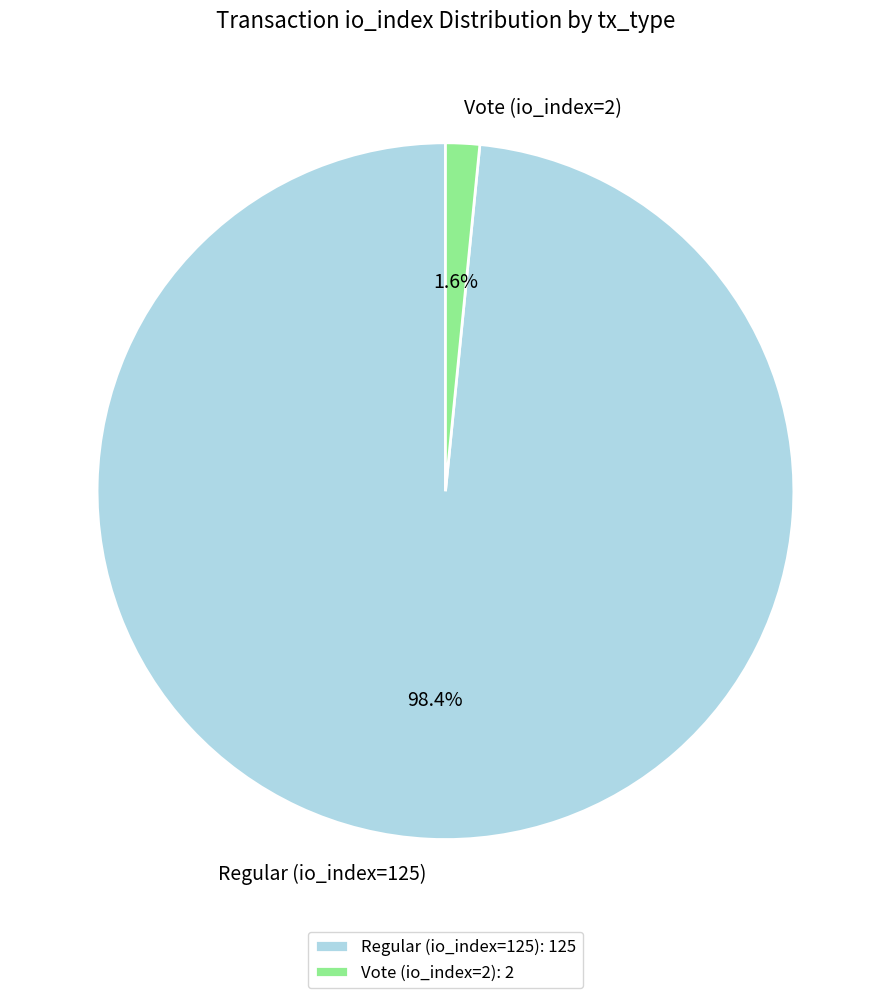

What is the total percentage of Vote (io_index=2) and Regular (io_index=125)?

100.0%